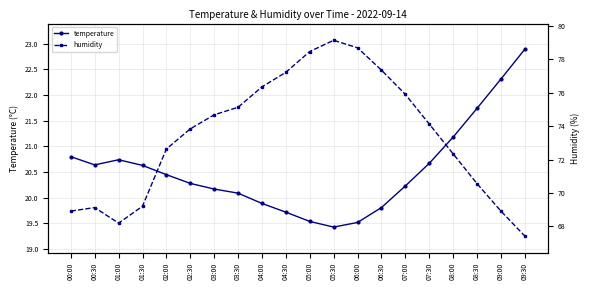

Is this an area chart (filled region under the line)?

No